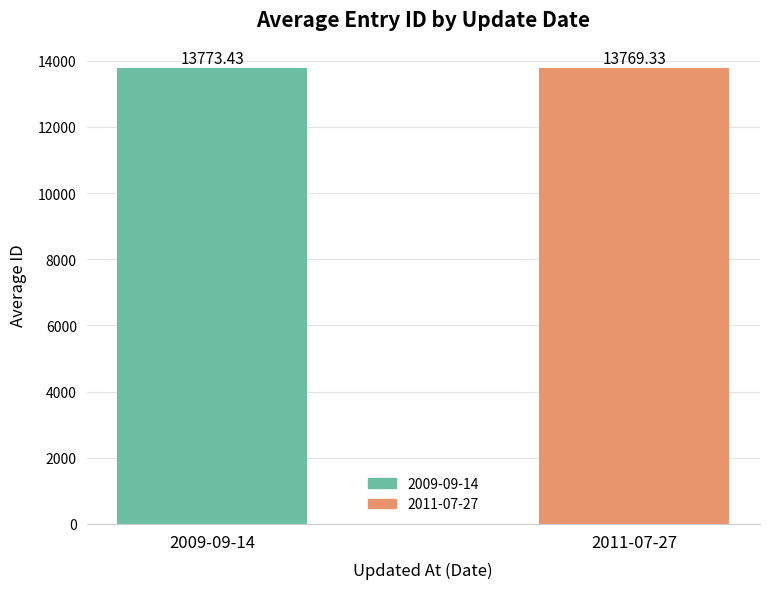

At which label does the data first exceed 13773?

2009-09-14